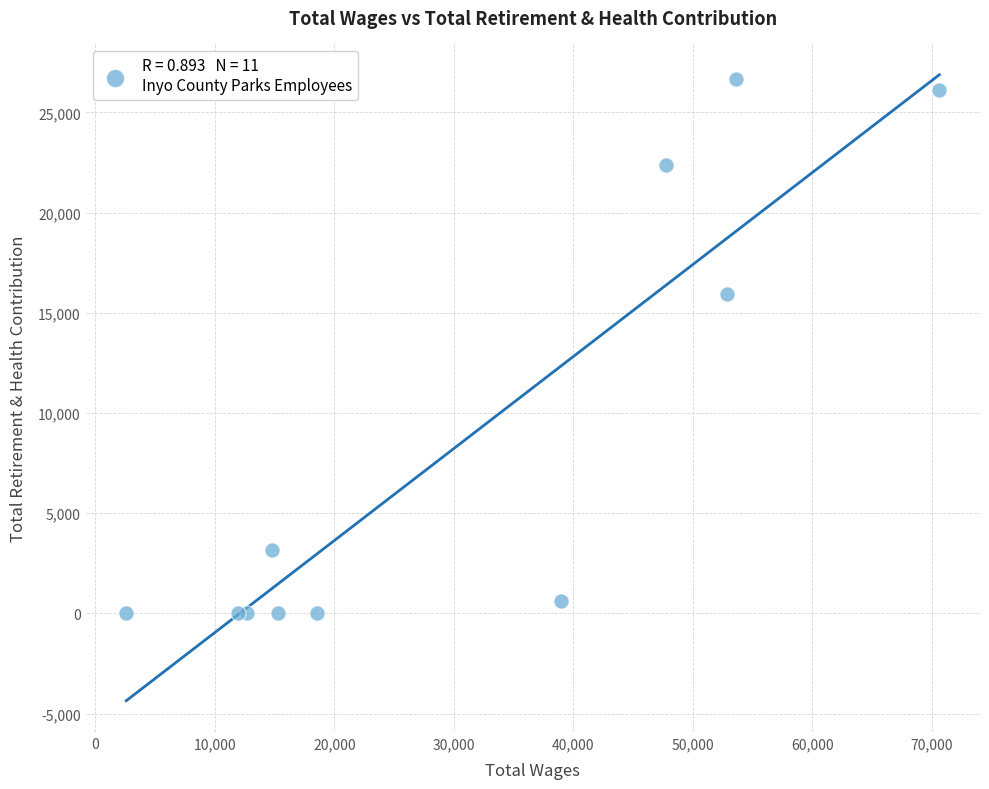

What Y value in the scatter plot is closest to 13342?

15951